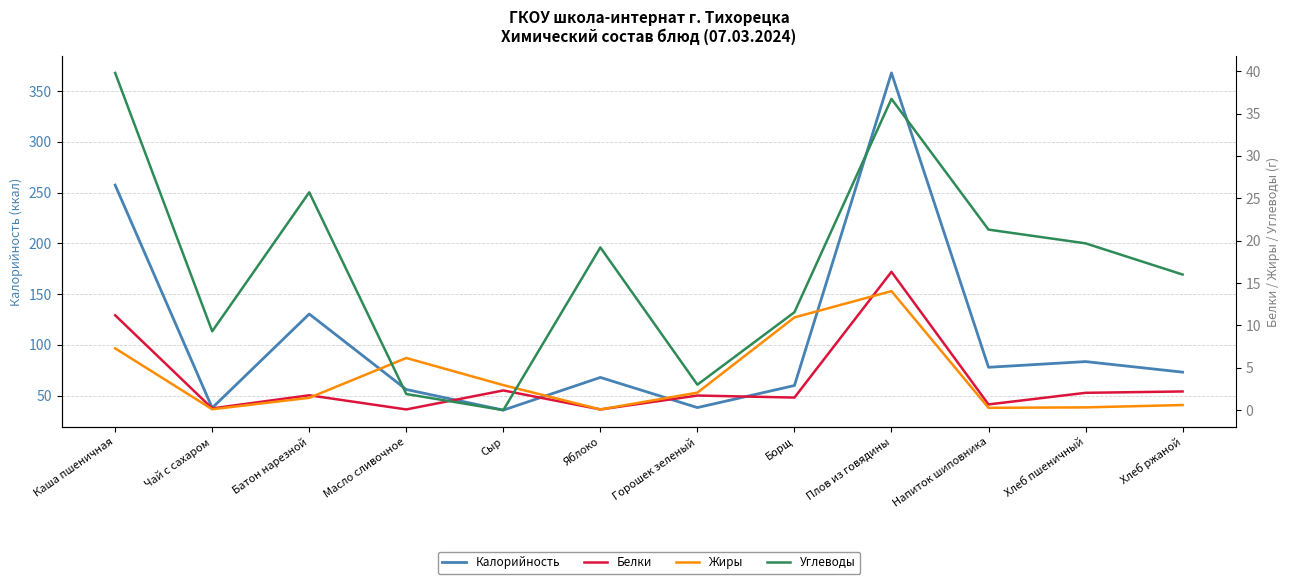

What value does the Жиры series have at Хлеб пшеничный?

0.3